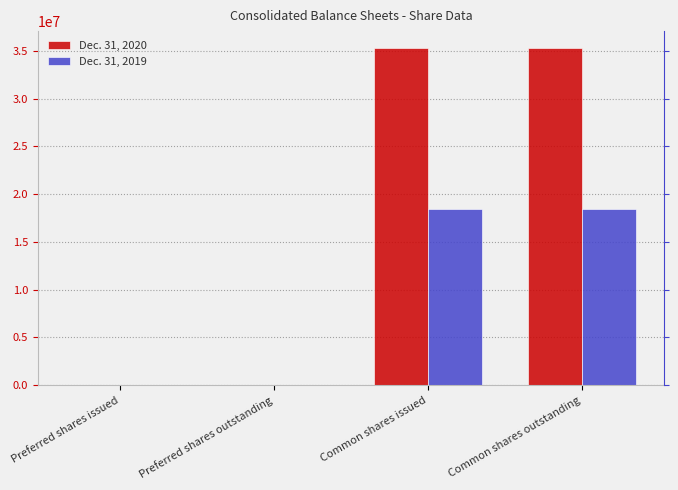

True or false: Dec. 31, 2020 has a value of 35318862 at Common shares outstanding.

True